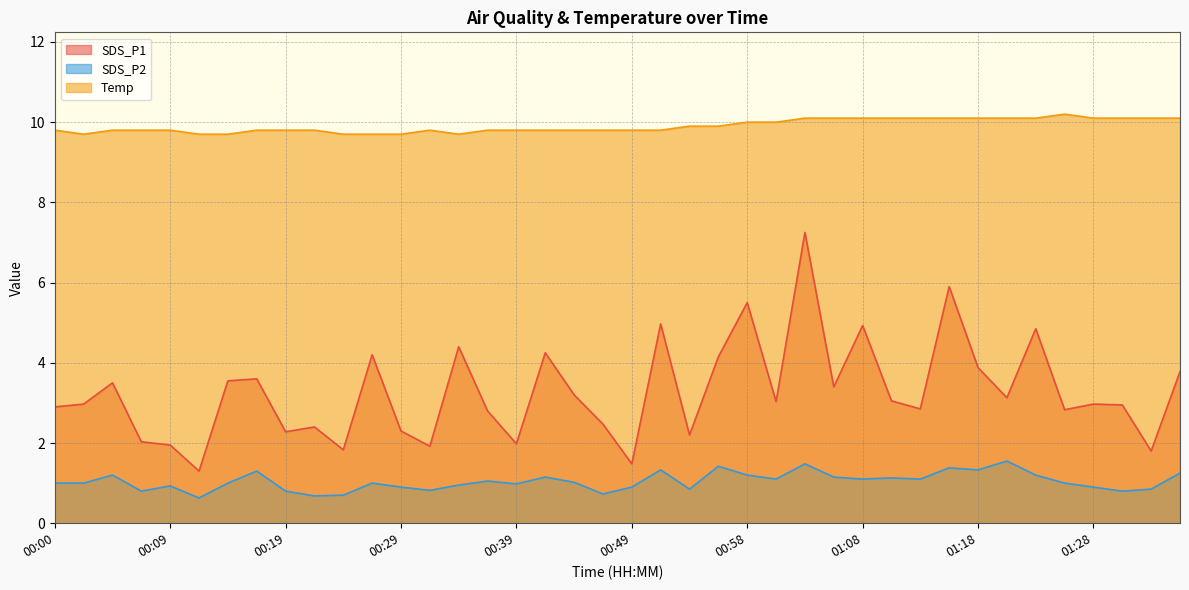

Reading left to right, list all the values displayed in this chart.

SDS_P1: 2.9	3.0	3.5	2.0	1.9	1.3	3.5	3.6	2.3	2.4	1.8	4.2	2.3	1.9	4.4	2.8	2.0	4.2	3.2	2.5	1.5	5.0	2.2	4.2	5.5	3.0	7.2	3.4	4.9	3.0	2.9	5.9	3.9	3.1	4.8	2.8	3.0	3.0	1.8	3.8
SDS_P2: 1.0	1.0	1.2	0.8	0.9	0.6	1.0	1.3	0.8	0.7	0.7	1.0	0.9	0.8	0.9	1.1	1.0	1.1	1.0	0.7	0.9	1.3	0.8	1.4	1.2	1.1	1.5	1.1	1.1	1.1	1.1	1.4	1.3	1.6	1.2	1.0	0.9	0.8	0.8	1.2
Temp: 9.8	9.7	9.8	9.8	9.8	9.7	9.7	9.8	9.8	9.8	9.7	9.7	9.7	9.8	9.7	9.8	9.8	9.8	9.8	9.8	9.8	9.8	9.9	9.9	10.0	10.0	10.1	10.1	10.1	10.1	10.1	10.1	10.1	10.1	10.1	10.2	10.1	10.1	10.1	10.1